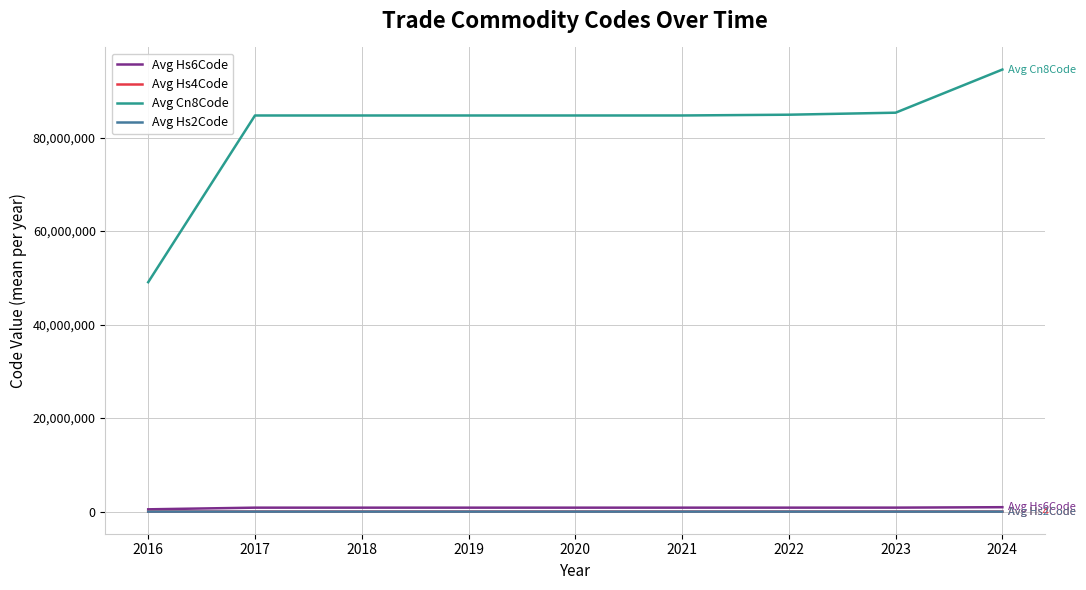

Which series has the largest range (max minus min)?

Avg Cn8Code